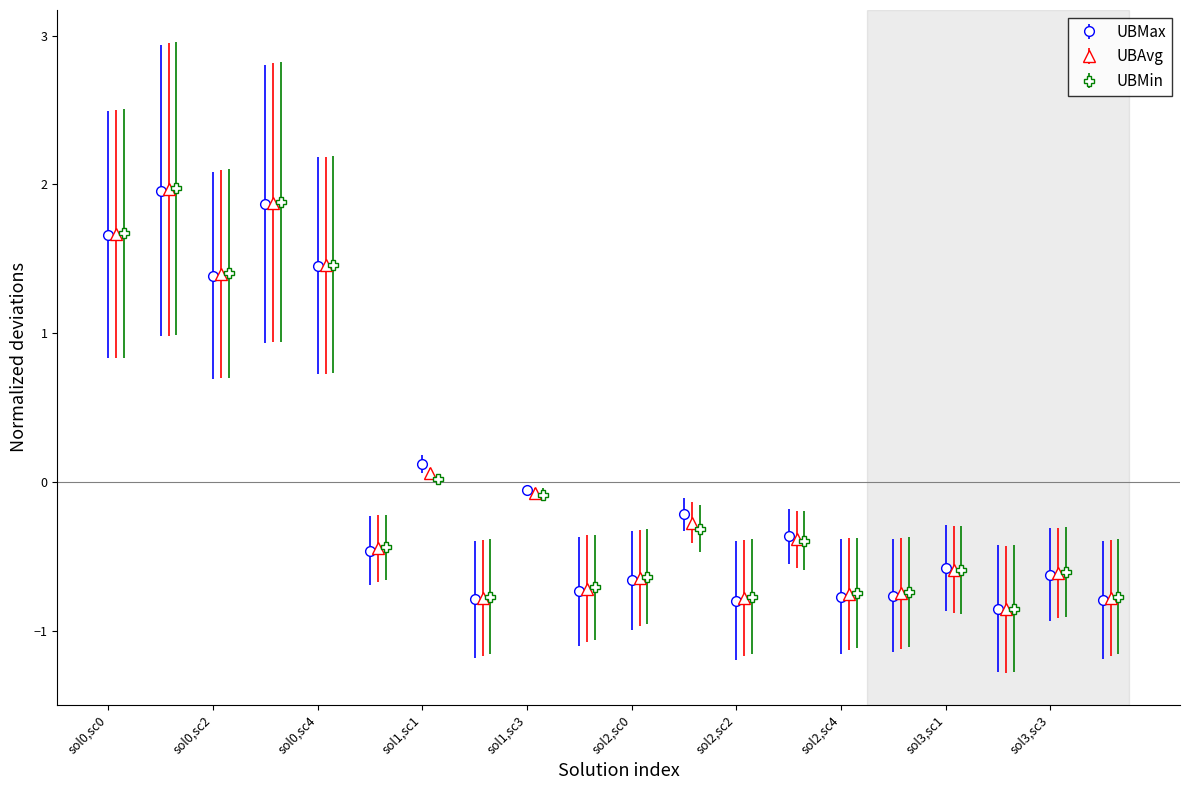

In UBAvg, how many points are lower than both neighbors (excluding endpoints)?

7